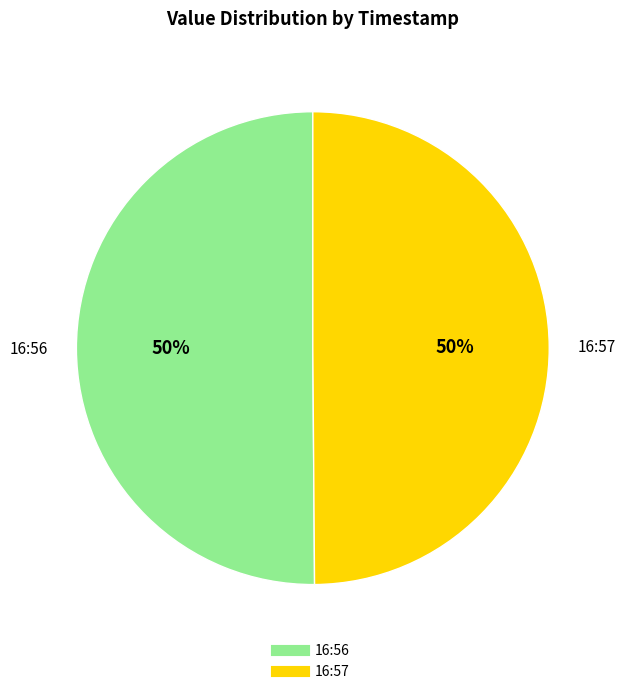

Count the number of slices in the pie.

2